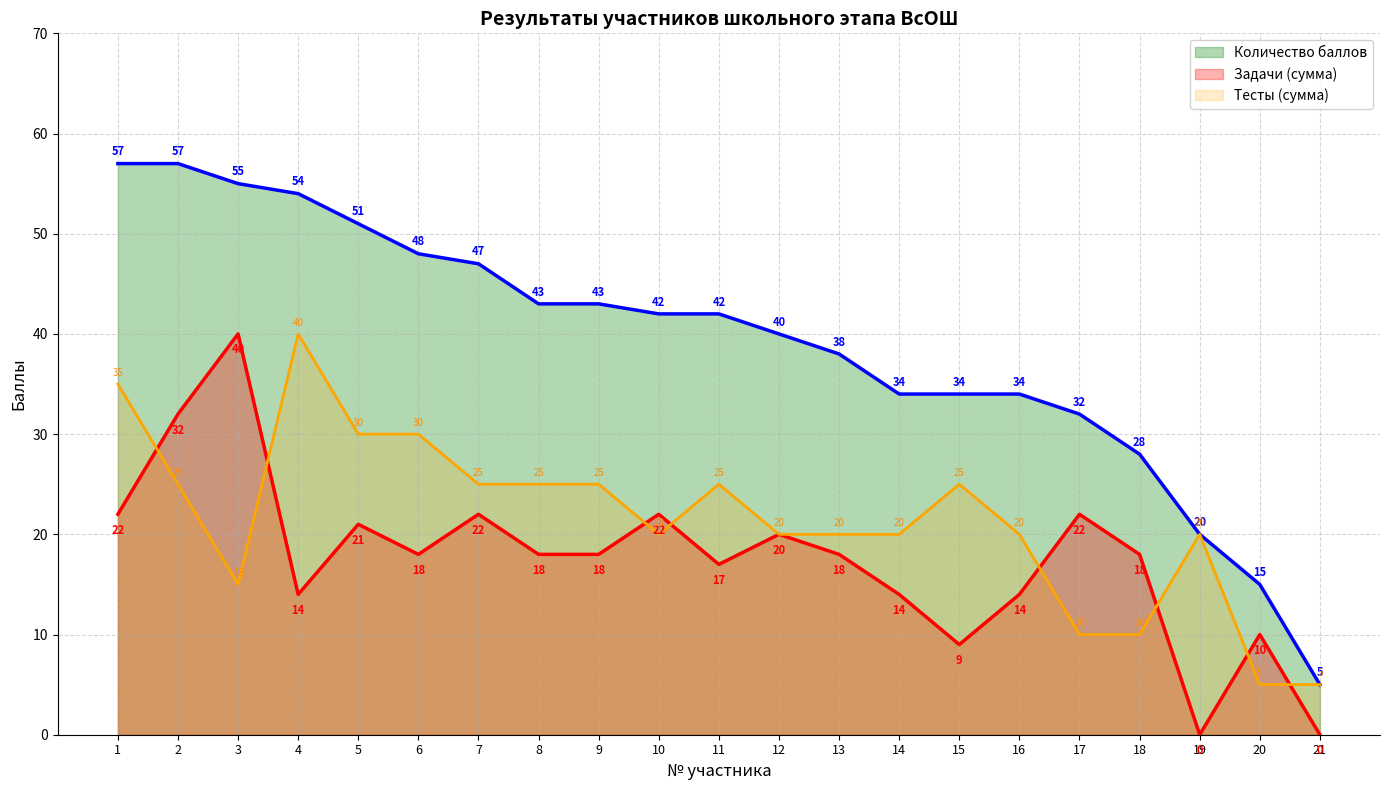

How many lines are shown in the chart?

3